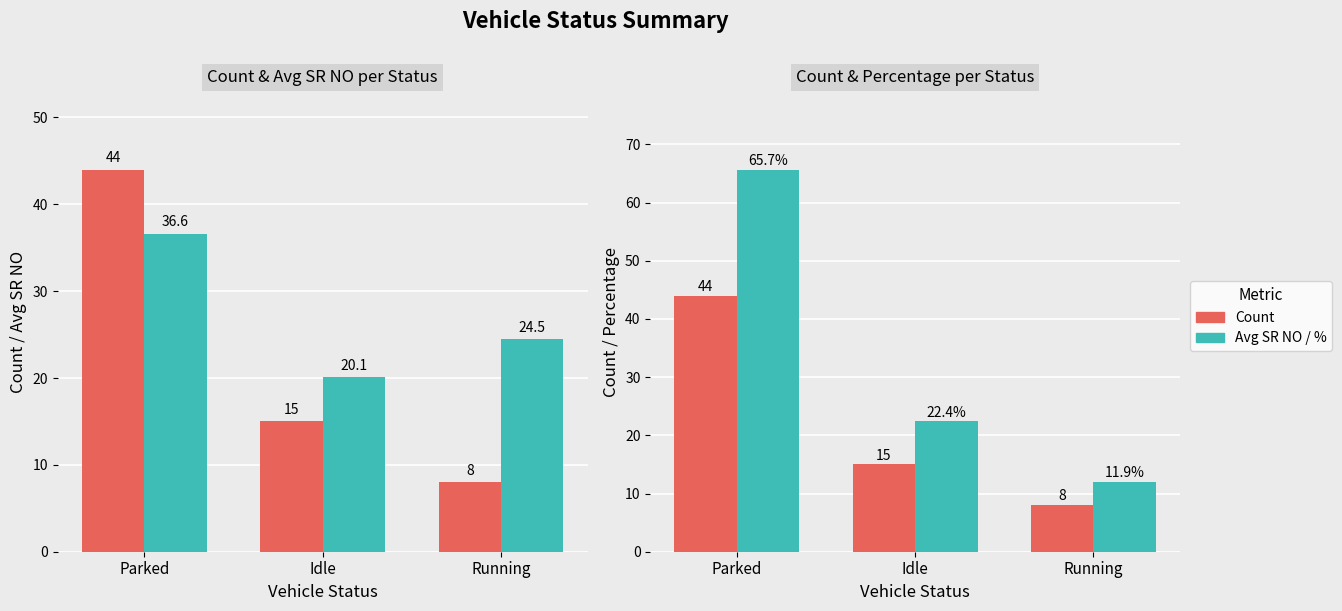

True or false: Avg SR NO has a value of 11.5 at Idle.

False